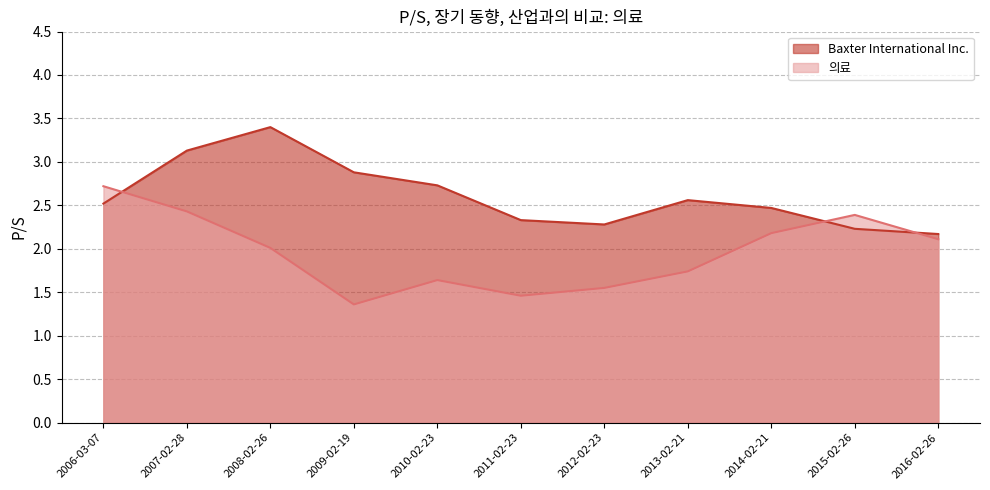

True or false: Baxter International Inc. has a value of 3.1 at 2007-02-28.

True